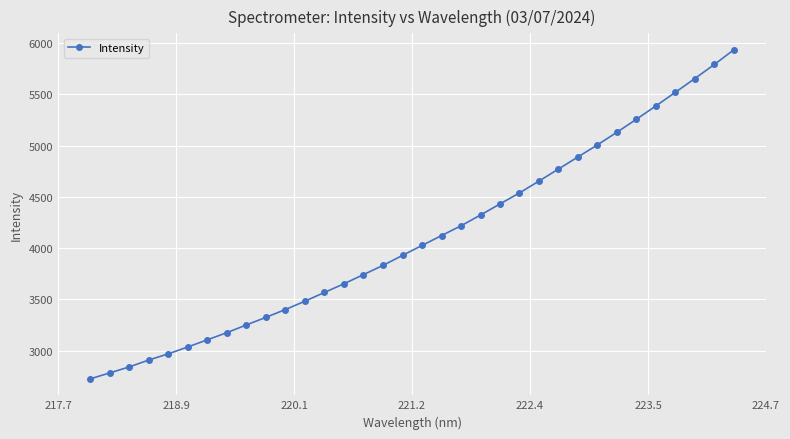

How many distinct data groups are displayed?

1